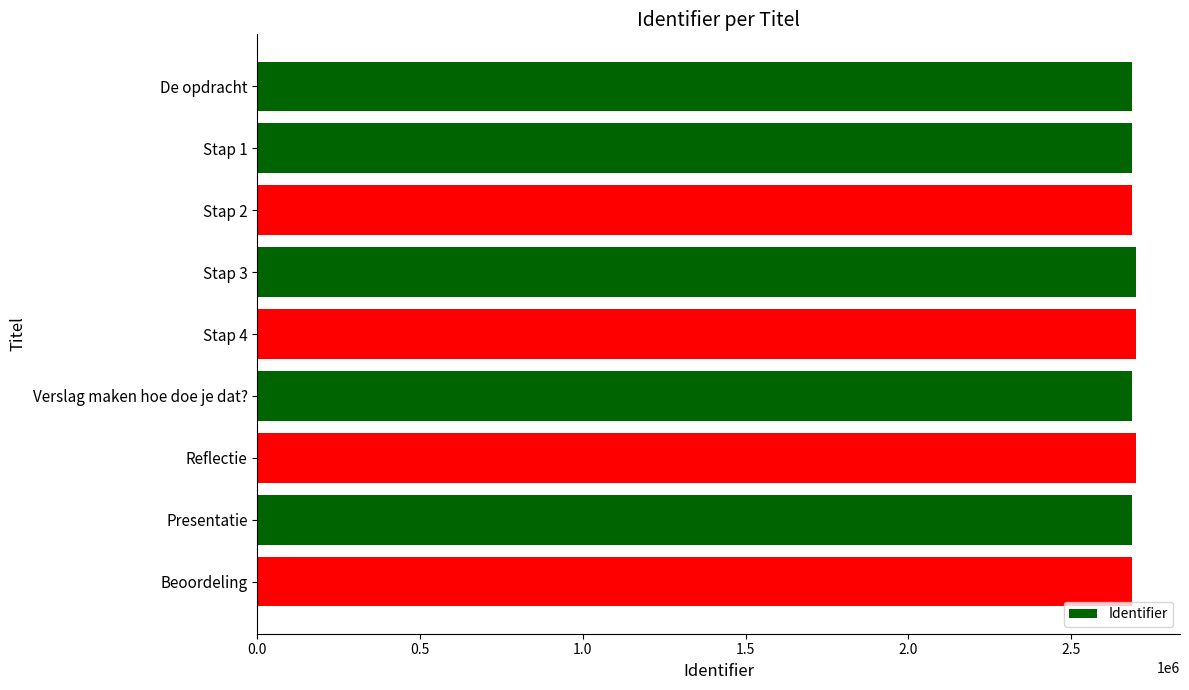

What is the sum of all values?

24208371